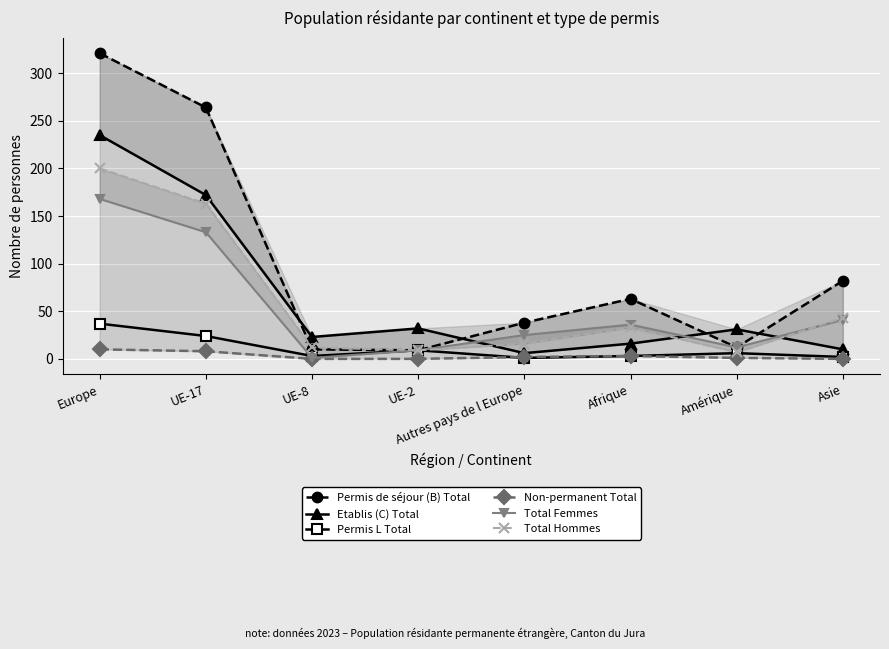

At how many categories does at least one series exceed 274?

1